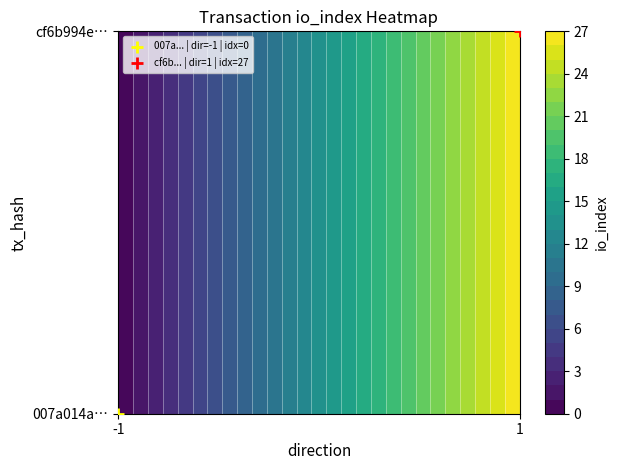

Is it true that cf6b994ec99557898b2b56c737680fdb161f0ae equals 1 at direction?

True